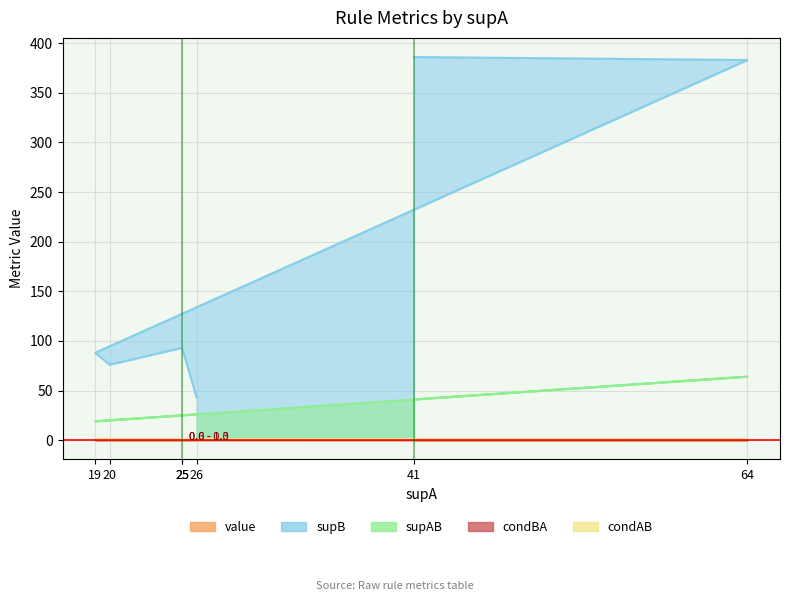

Which label corresponds to the largest value in the chart?

41